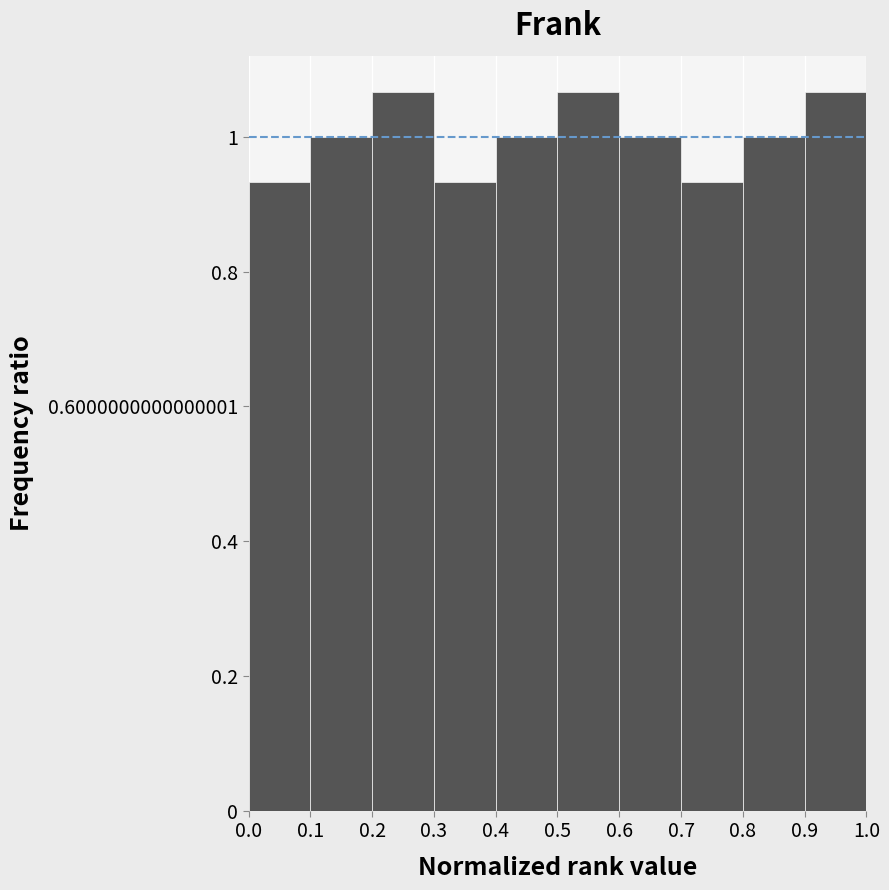

Reading left to right, transcribe this chart: for each bar, give the range it covers on the x-axis and its height. The values are not printed on the chart, so give them approximately, as read against the axis.

0.0 to 0.1: 0.94
0.1 to 0.2: 1.00
0.2 to 0.3: 1.06
0.3 to 0.4: 0.94
0.4 to 0.5: 1.00
0.5 to 0.6: 1.06
0.6 to 0.7: 1.00
0.7 to 0.8: 0.94
0.8 to 0.9: 1.00
0.9 to 1.0: 1.06